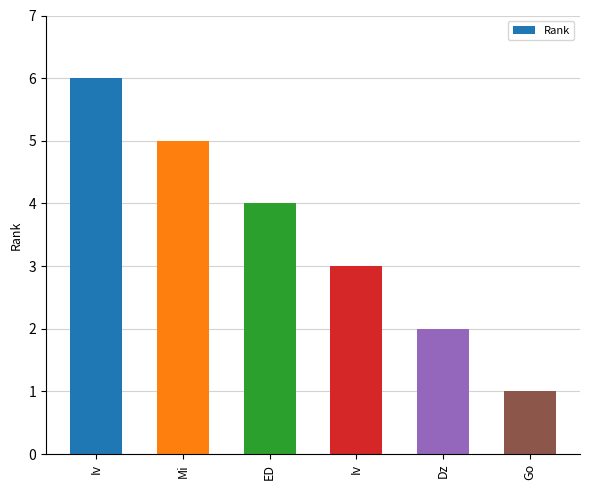

Reading left to right, transcribe all the data shown in this chart.

Iv=6	Mi=5	ED=4	Iv=3	Dz=2	Go=1